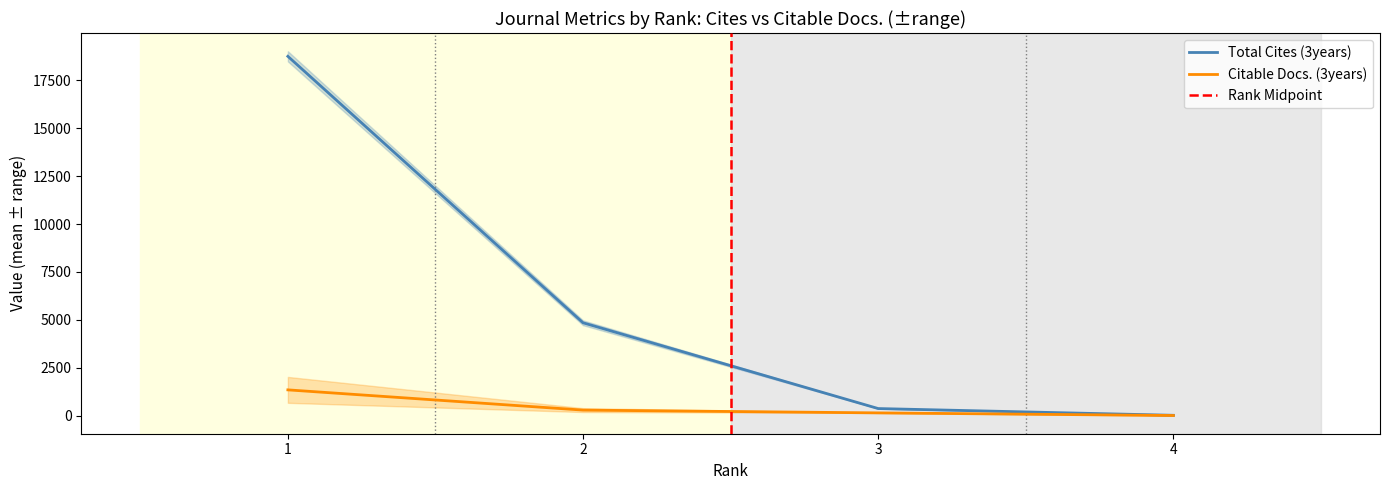

Which series has the largest range (max minus min)?

Total Cites (3years)